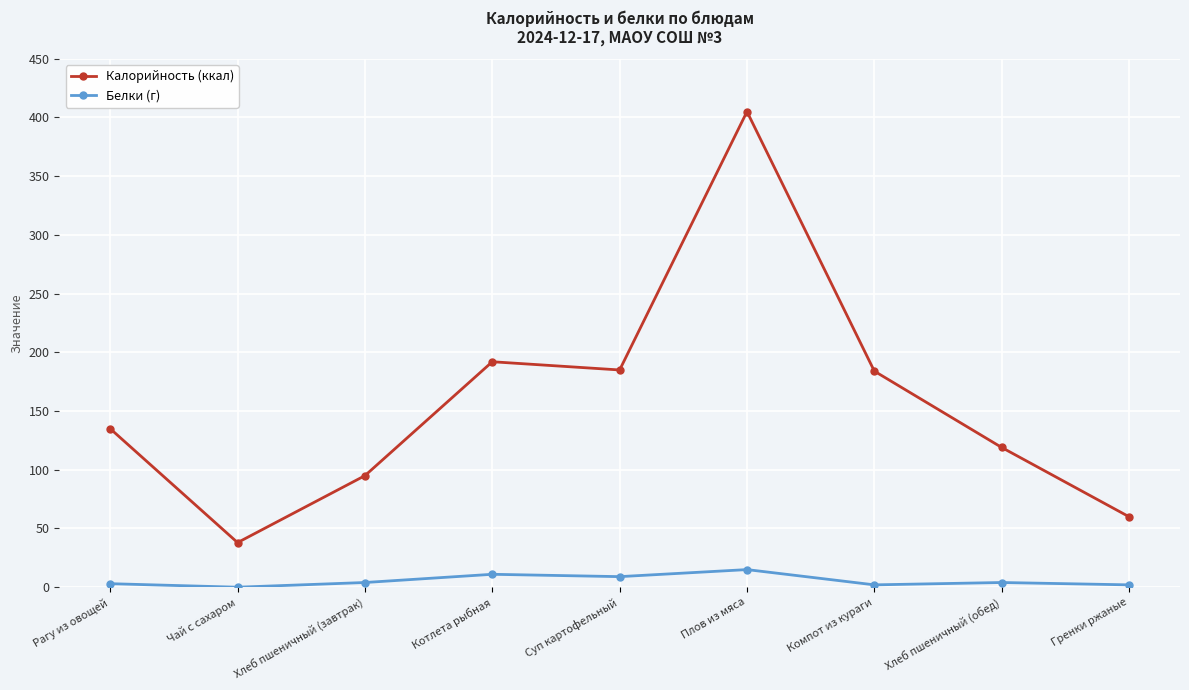

At how many categories does at least one series exceed 385?

1